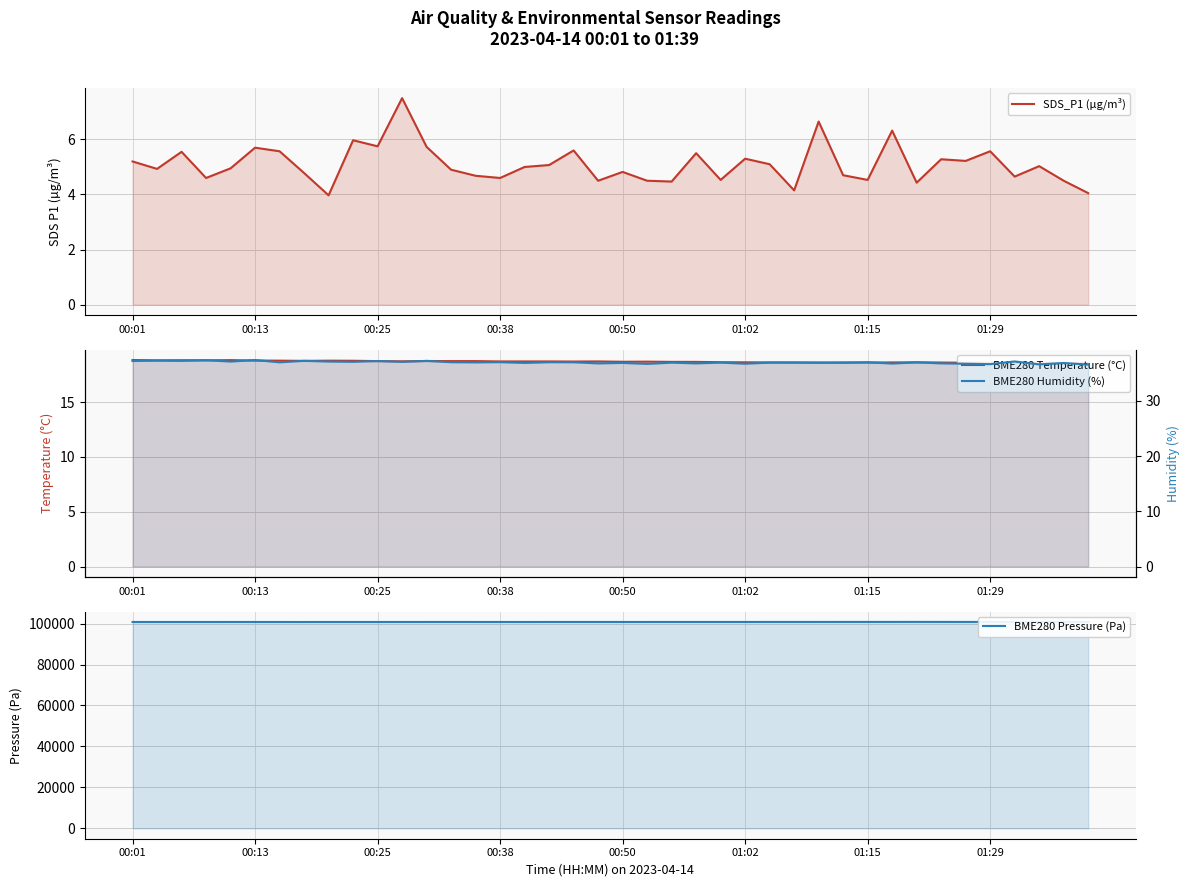

Reading left to right, list all the values displayed in this chart.

SDS_P1 (µg/m³): 5.2	4.9	5.5	4.6	5.0	5.7	5.6	4.8	4.0	6.0	5.8	7.5	5.7	4.9	4.7	4.6	5.0	5.1	5.6	4.5	4.8	4.5	4.5	5.5	4.5	5.3	5.1	4.2	6.7	4.7	4.5	6.3	4.4	5.3	5.2	5.6	4.7	5.0	4.5	4.0
BME280 Temperature (°C): 18.9	18.8	18.8	18.8	18.8	18.8	18.8	18.8	18.8	18.8	18.8	18.7	18.8	18.8	18.8	18.7	18.7	18.7	18.7	18.7	18.7	18.7	18.7	18.7	18.6	18.6	18.6	18.6	18.6	18.6	18.6	18.6	18.6	18.6	18.6	18.6	18.6	18.6	18.6	18.6
BME280 Pressure (Pa): 100775.6	100773.2	100773.0	100771.3	100779.2	100775.9	100769.0	100765.6	100774.2	100775.2	100775.5	100776.6	100779.8	100783.4	100778.1	100778.3	100773.1	100782.8	100778.5	100780.2	100778.6	100779.5	100783.1	100784.9	100783.3	100783.4	100790.5	100790.5	100790.8	100797.6	100796.8	100801.1	100815.1	100799.4	100792.6	100802.2	100794.2	100796.1	100806.8	100805.9
BME280 Humidity (%): 37.2	37.3	37.3	37.4	37.1	37.4	37.0	37.3	37.1	37.1	37.2	37.1	37.2	37.0	37.0	37.0	36.9	37.0	37.0	36.8	36.9	36.7	36.9	36.8	36.9	36.7	36.9	36.9	37.0	36.9	37.0	36.8	37.0	36.8	36.7	36.7	37.1	36.6	36.9	36.6